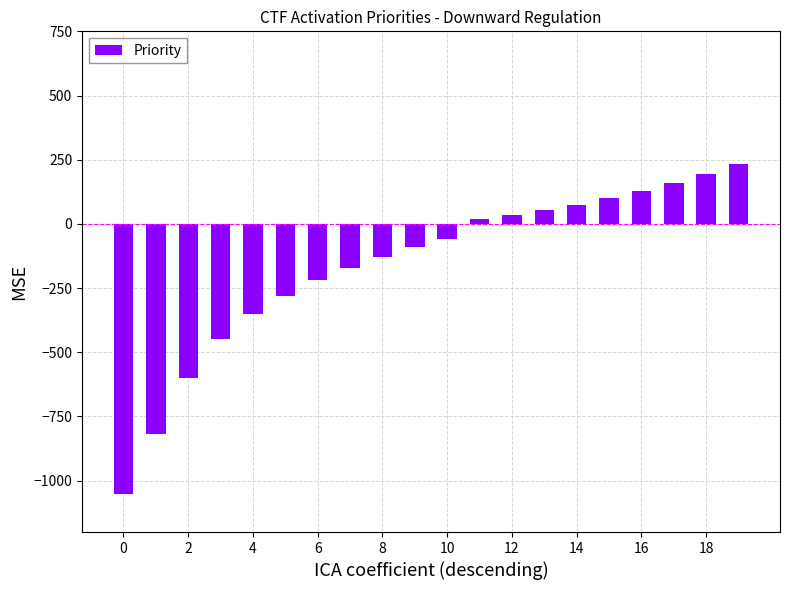

What is the difference between the maximum and second lowest values?

1055